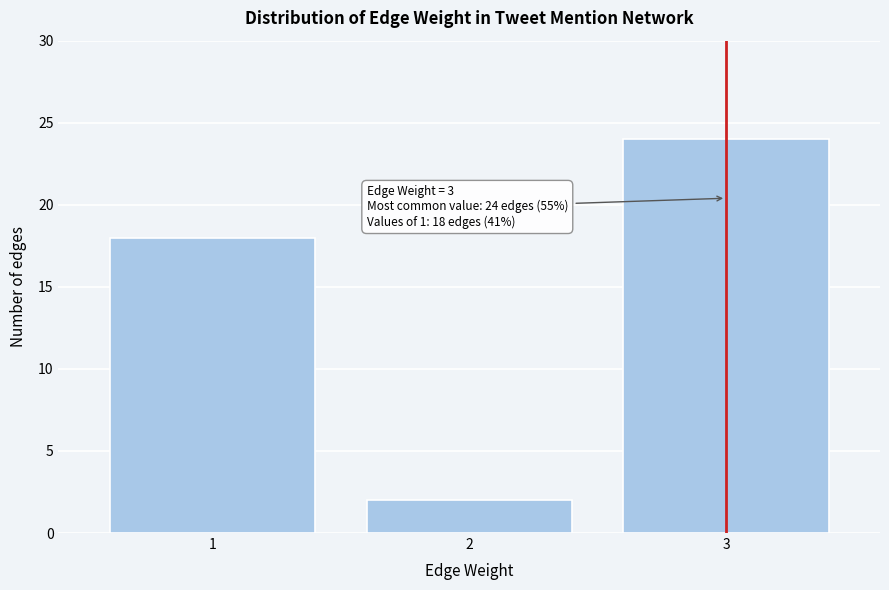

Reading right to left, list all the values displayed in this chart.

3=24	2=2	1=18